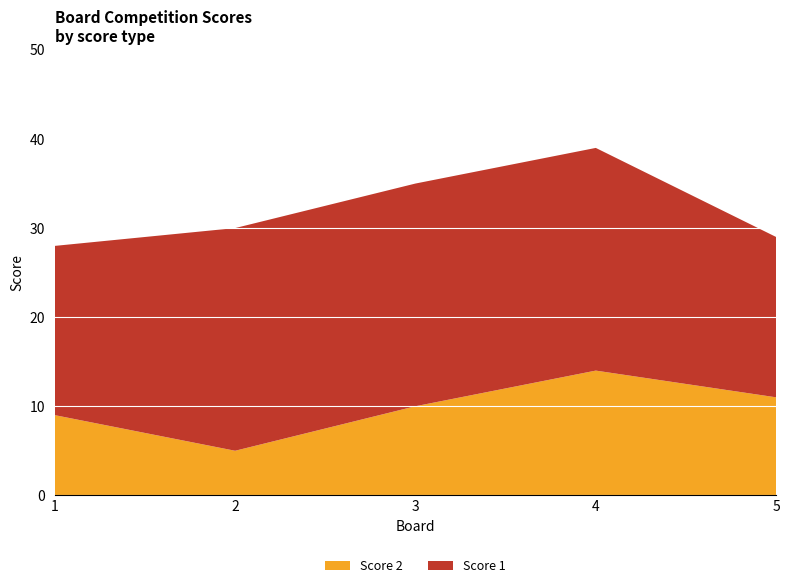

Reading left to right, extract all data points from this chart.

Score 2: 9	5	10	14	11
Score 1: 19	25	25	25	18